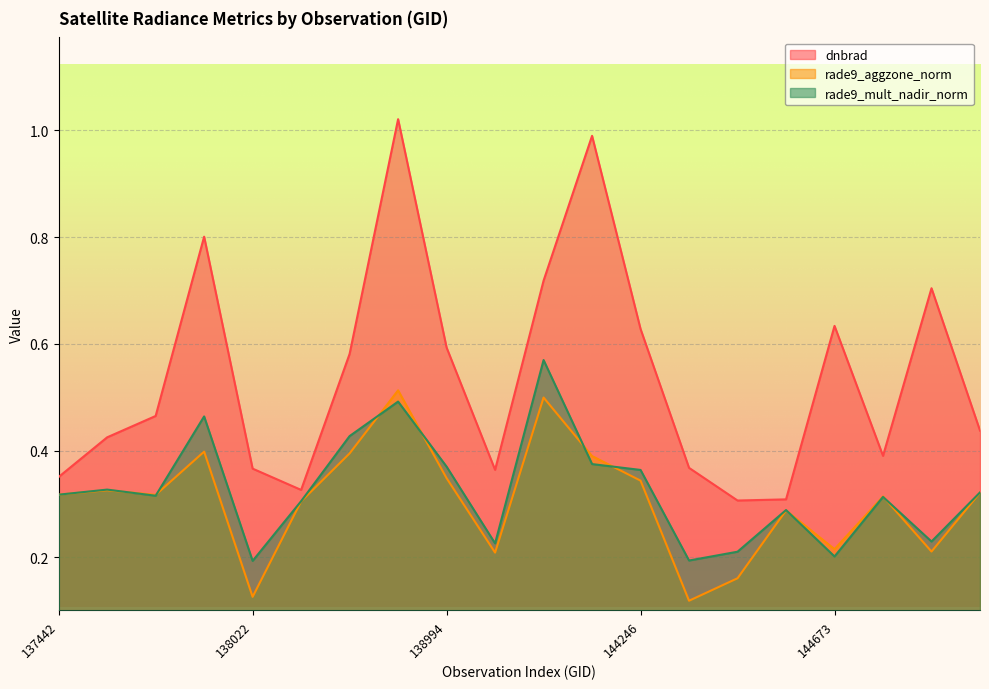

Which category has the highest value in the rade9_mult_nadir_norm series?

139783